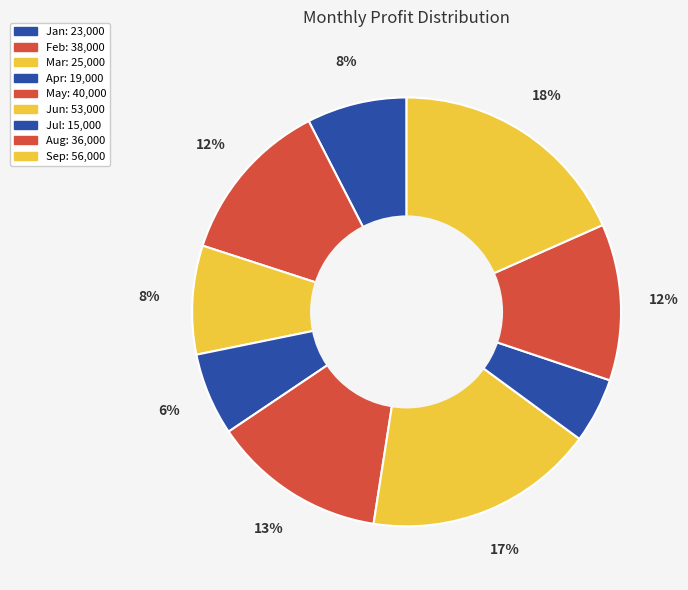

How much of the chart is everything except May?

86.9%